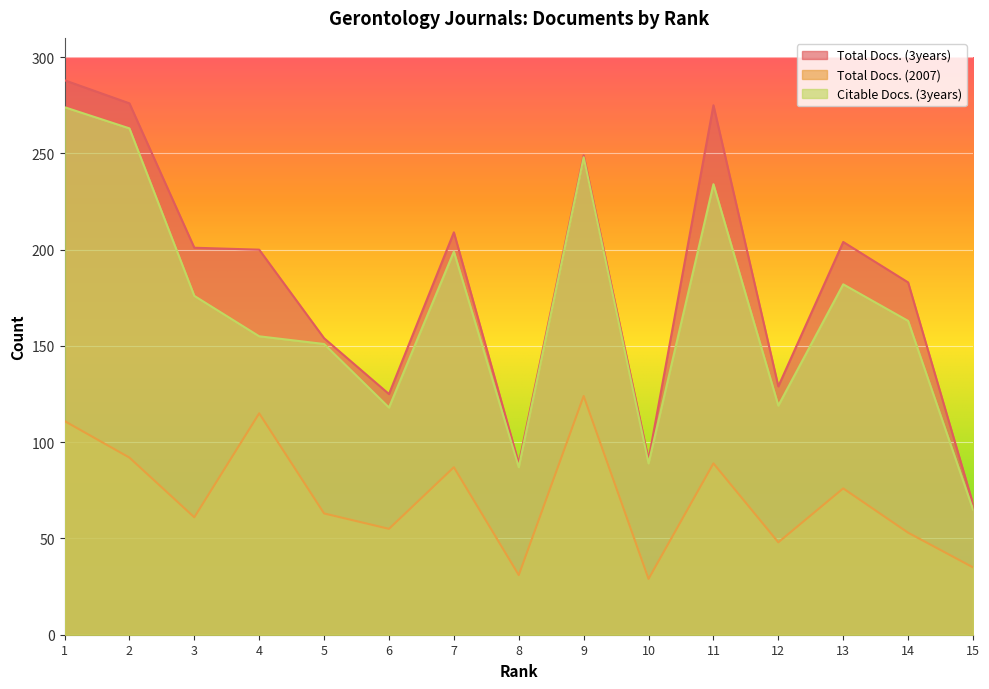

True or false: Total Docs. (3years) and Citable Docs. (3years) intersect in this chart.

False